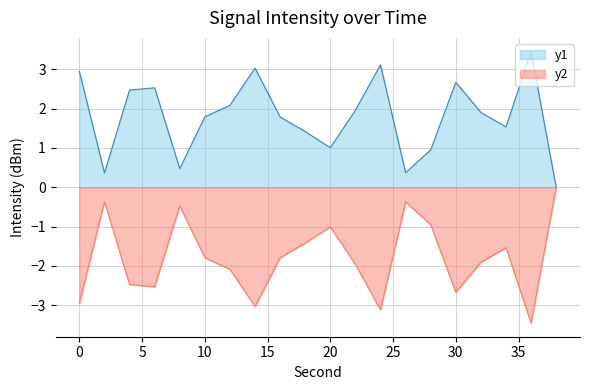

What is the sum of the values at 36 and 32?

5.4